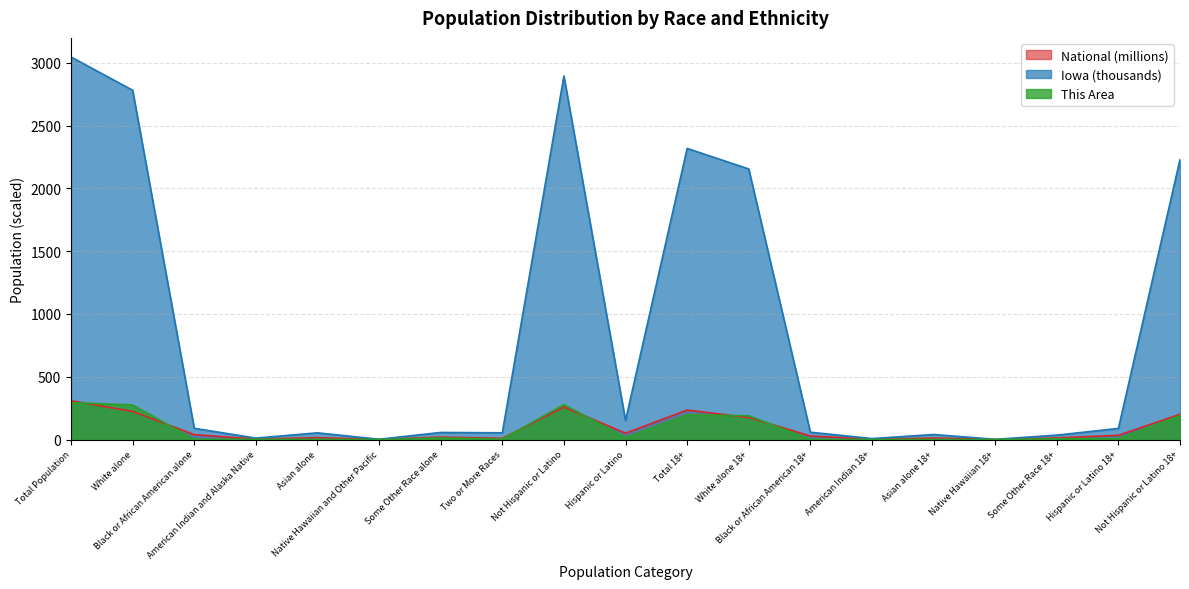

What is the approximate value of This Area at Two or More Races?

3.0